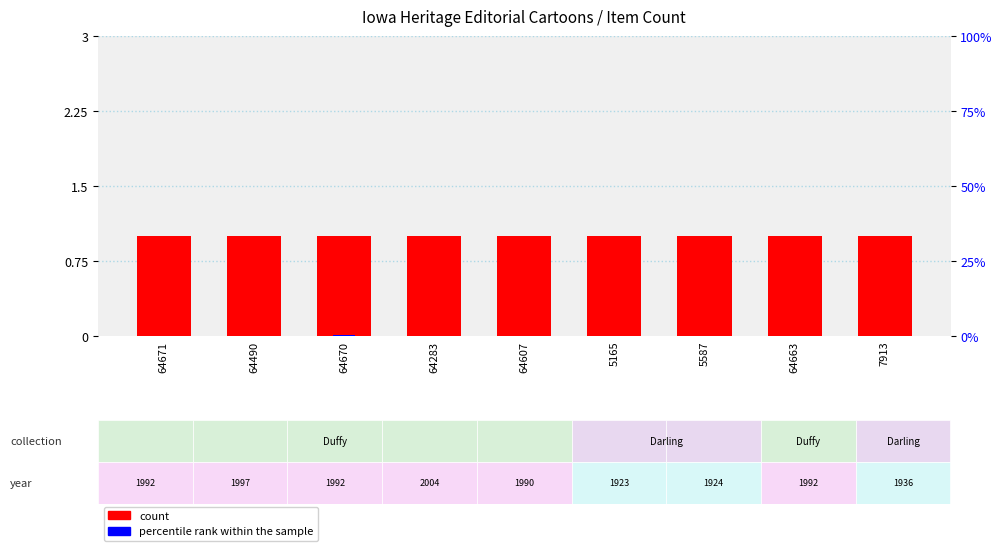

Rank the series by their maximum value, from lowest to highest.

percentile rank within the sample, count